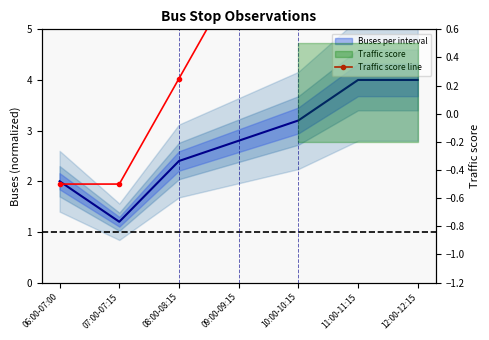

How many positive values are there?

5